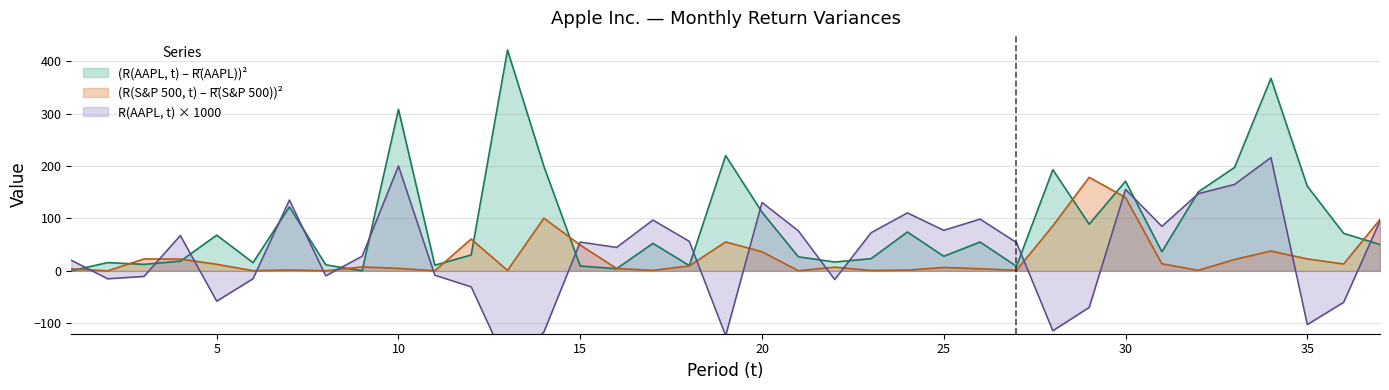

How many lines are shown in the chart?

3